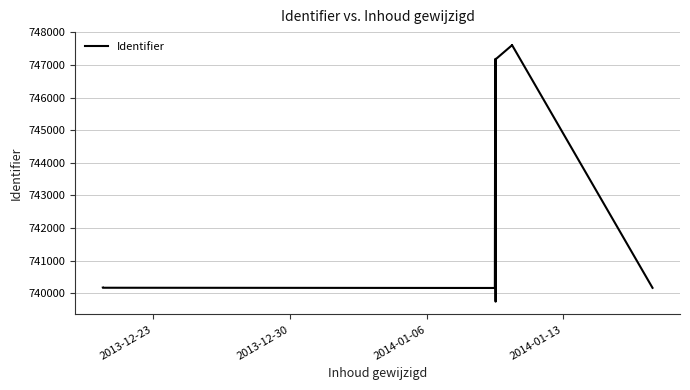

How many interior local peaks (higher than both neighbors) does the data have?

3